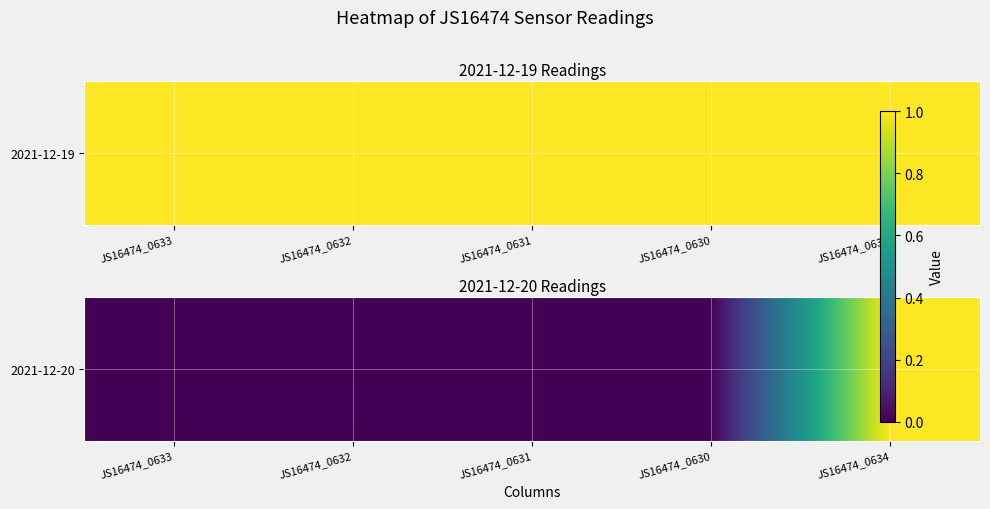

What is the change in value from JS16474_0630 to JS16474_0634?

+1